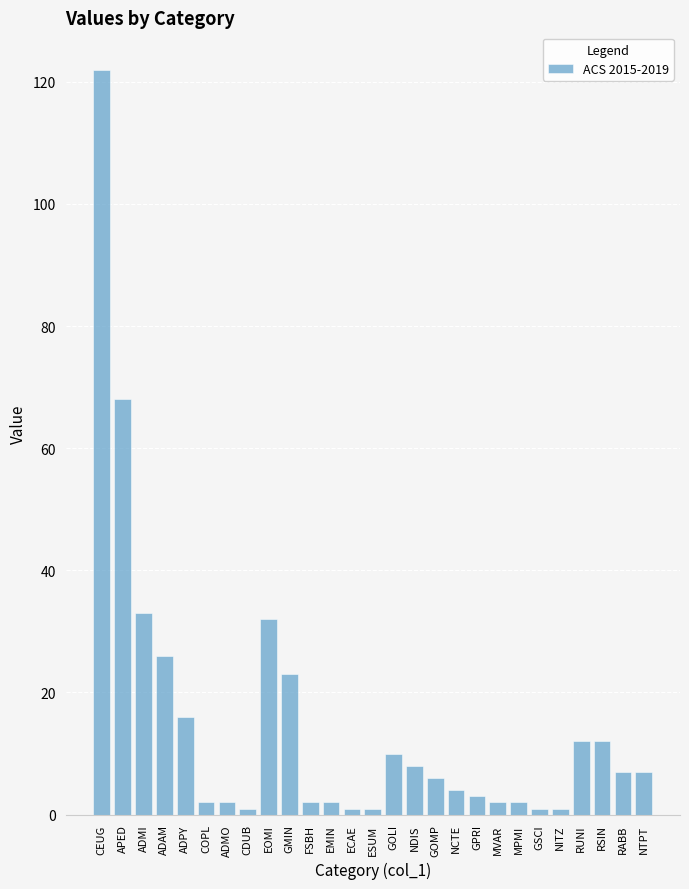

What is the value of the 17th bar from the left?

6